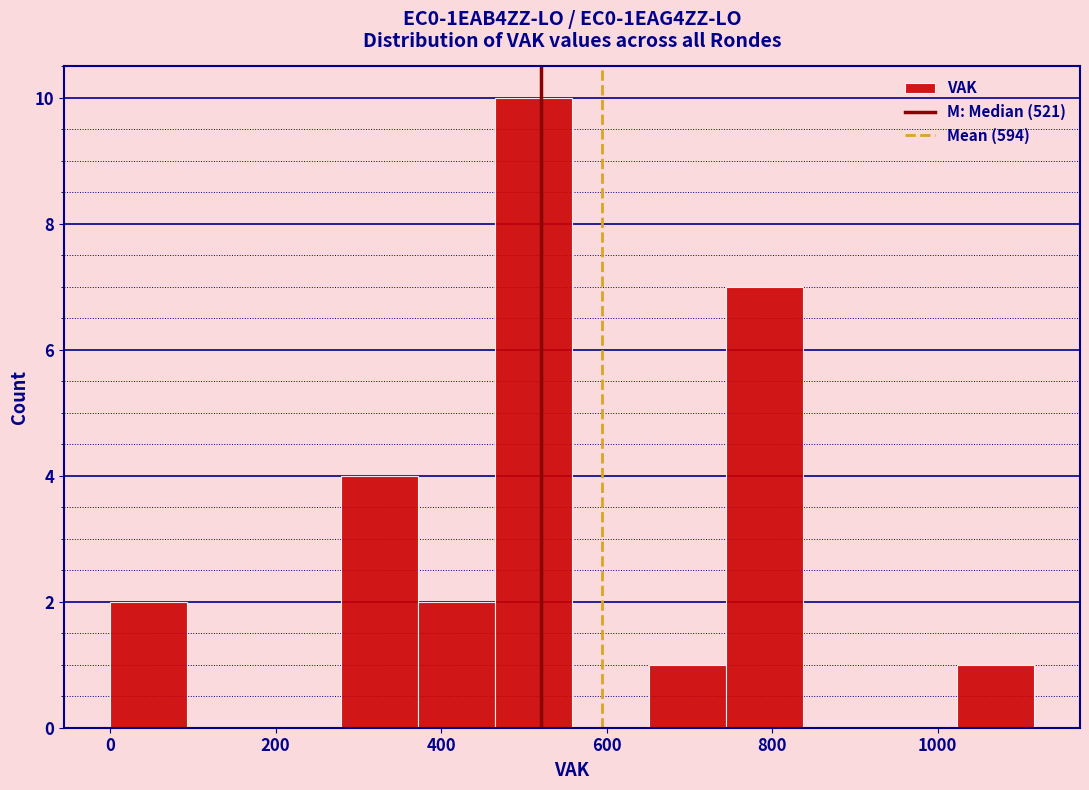

What is the height of the bar covering 460 to 560 on the x-axis? Neither the bar edges nor the heights are printed on the chart, so give them approximately, as read against the axes.

10